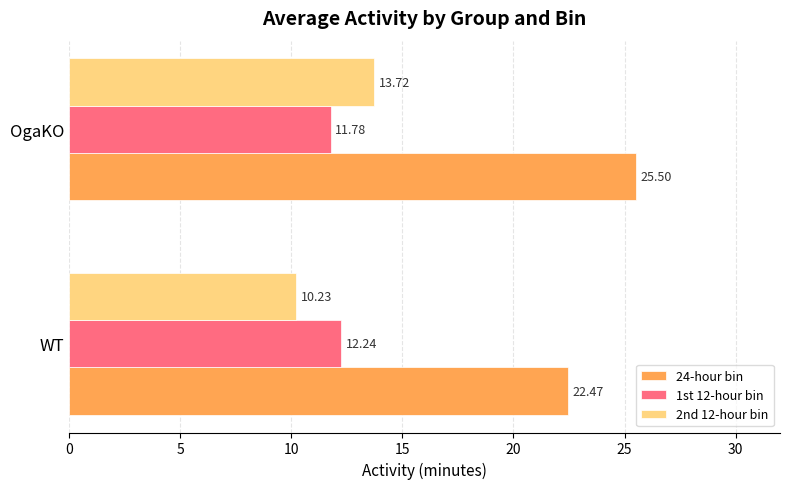

How many series are shown in this chart?

3